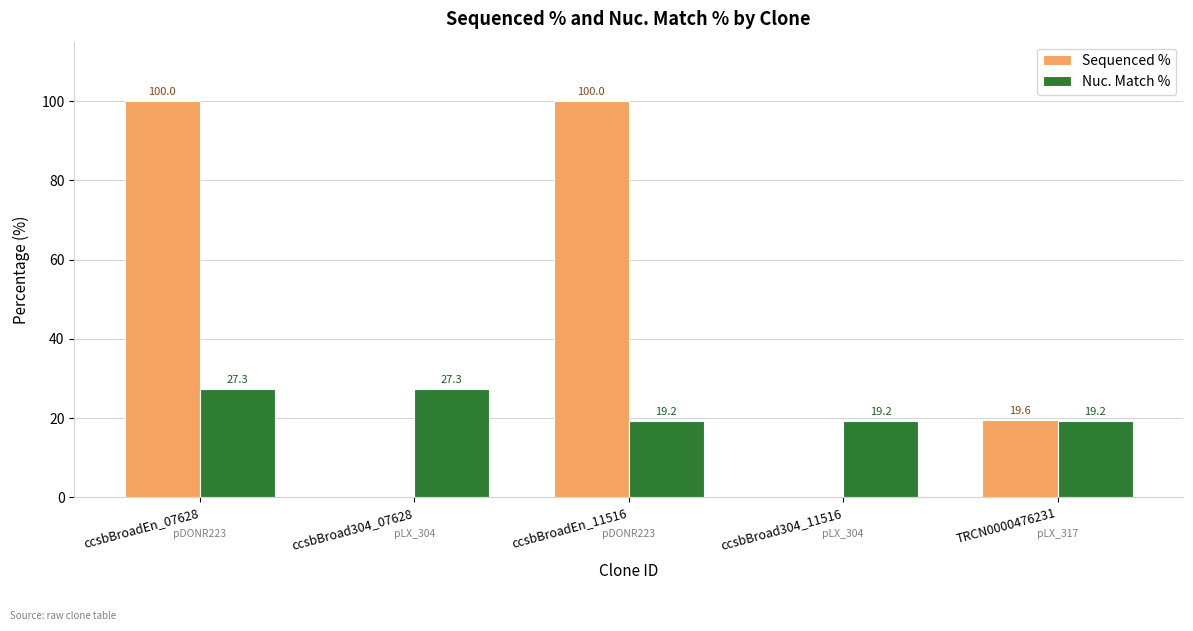

How many groups of bars are there?

5